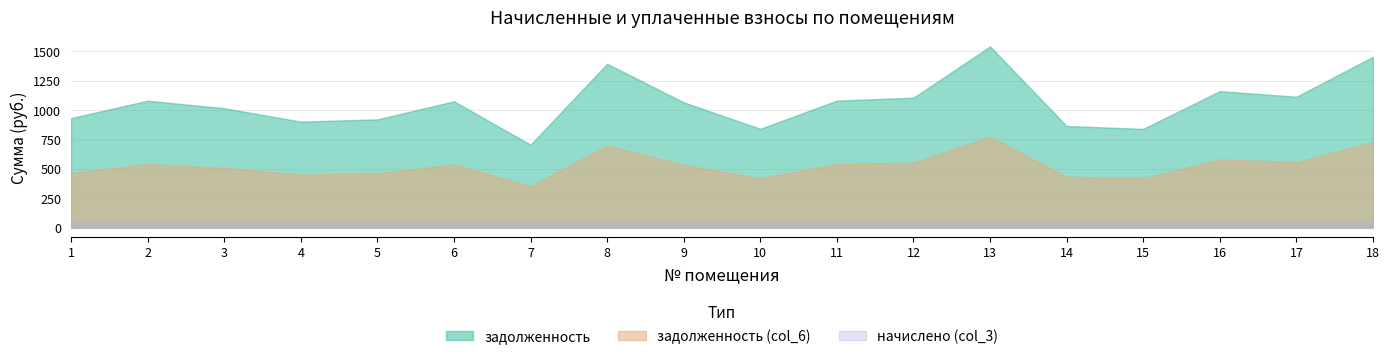

What is the greatest value displayed?

1543.1